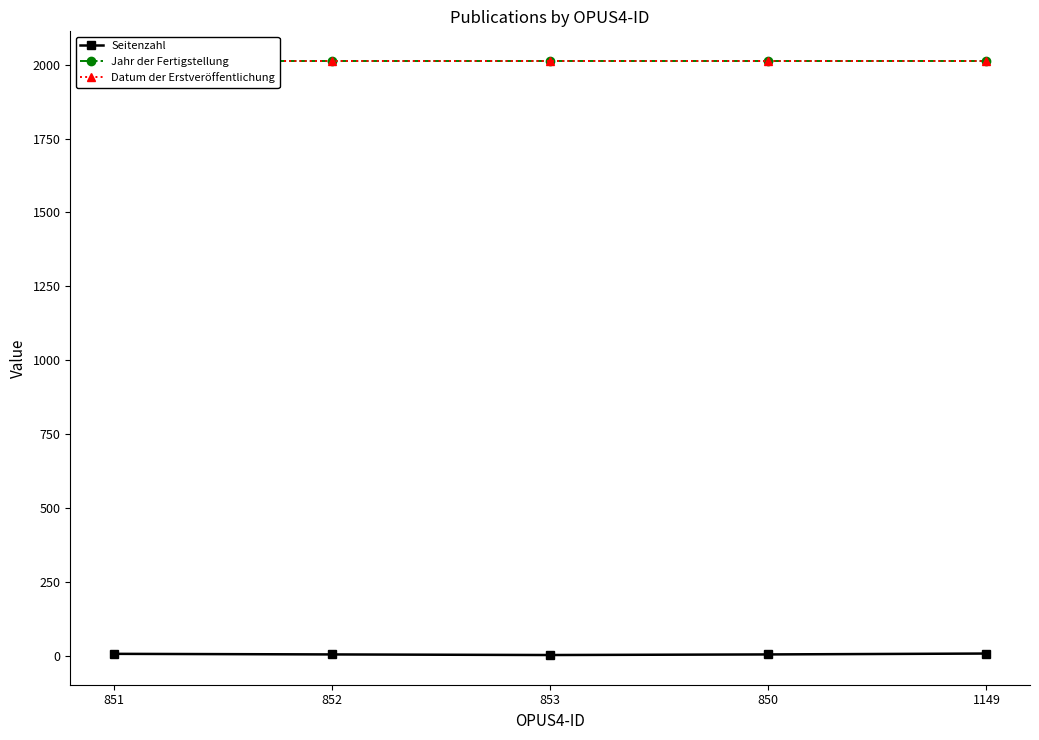

What position from the right is 850?

2